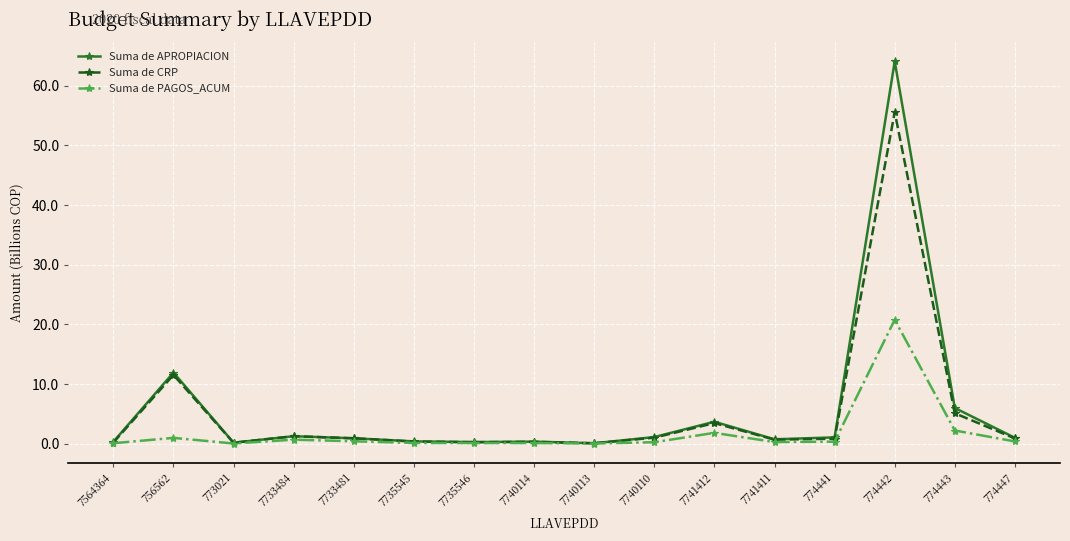

In Suma de PAGOS_ACUM, how many points are lower than both neighbors (excluding endpoints)?

4